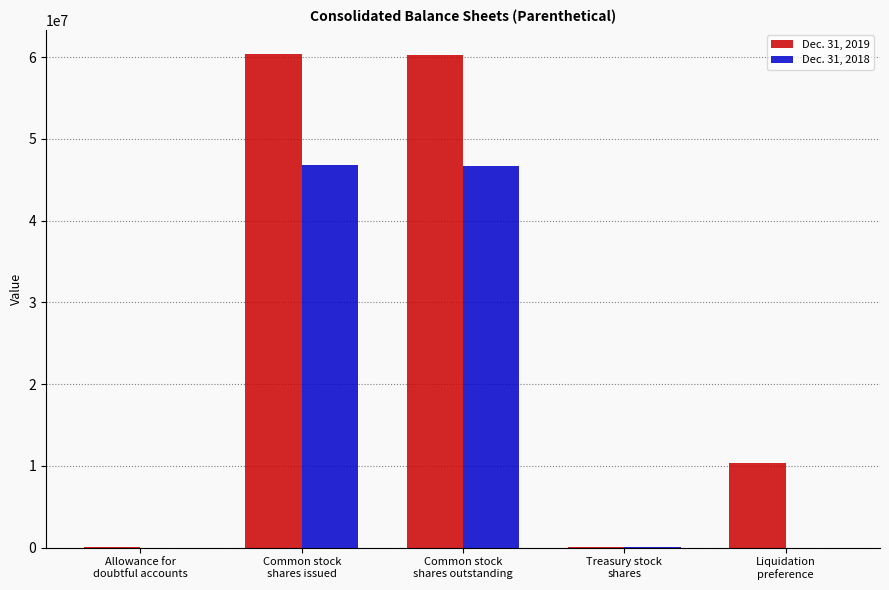

Which series has the largest total across all categories?

Dec. 31, 2019